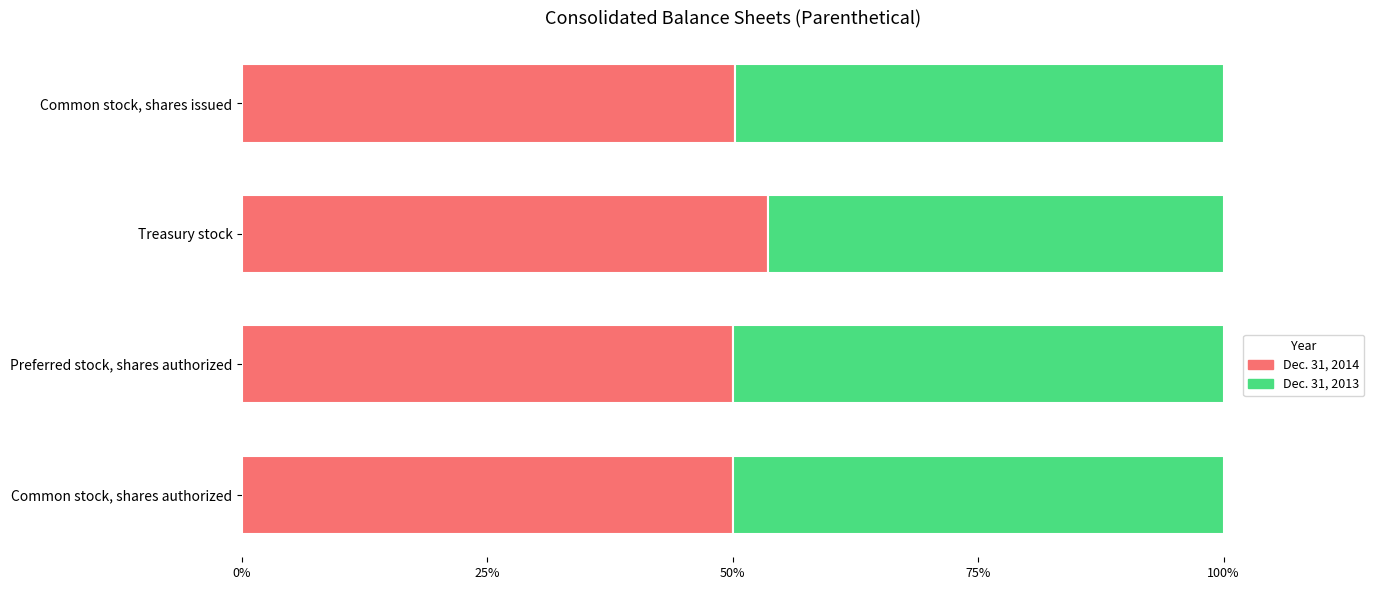

What is the sum of all Dec. 31, 2014 values?

2.0